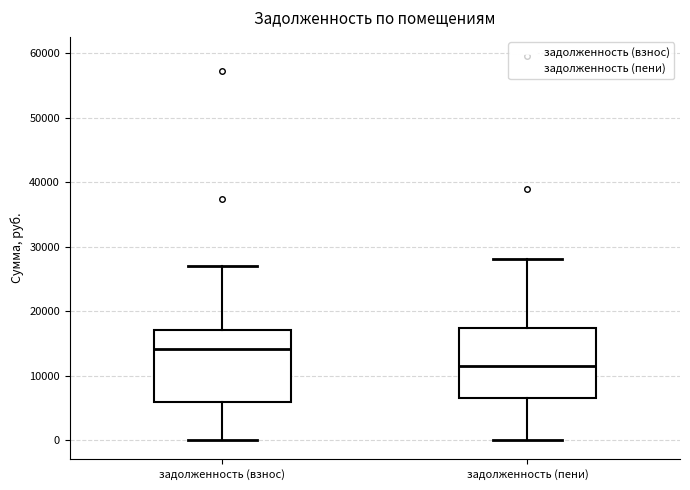

Where does the lower whisker of the box for задолженность (пени) end on the y-axis? The values are not printed on the chart, so give them approximately, as read against the axis.

0